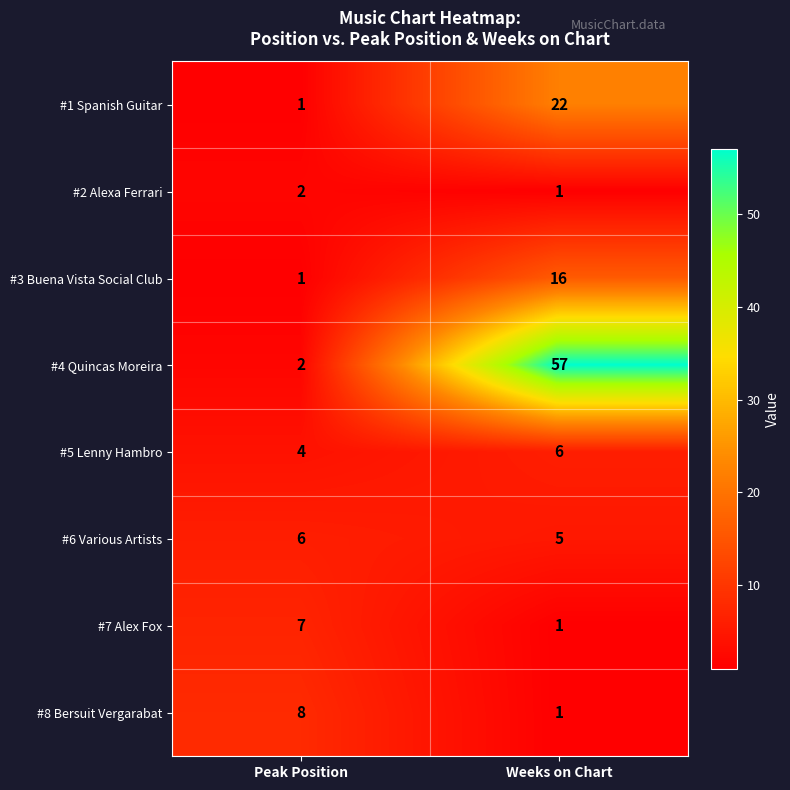

Where is #6 Various Artists nearest to the value 5?

Weeks on Chart